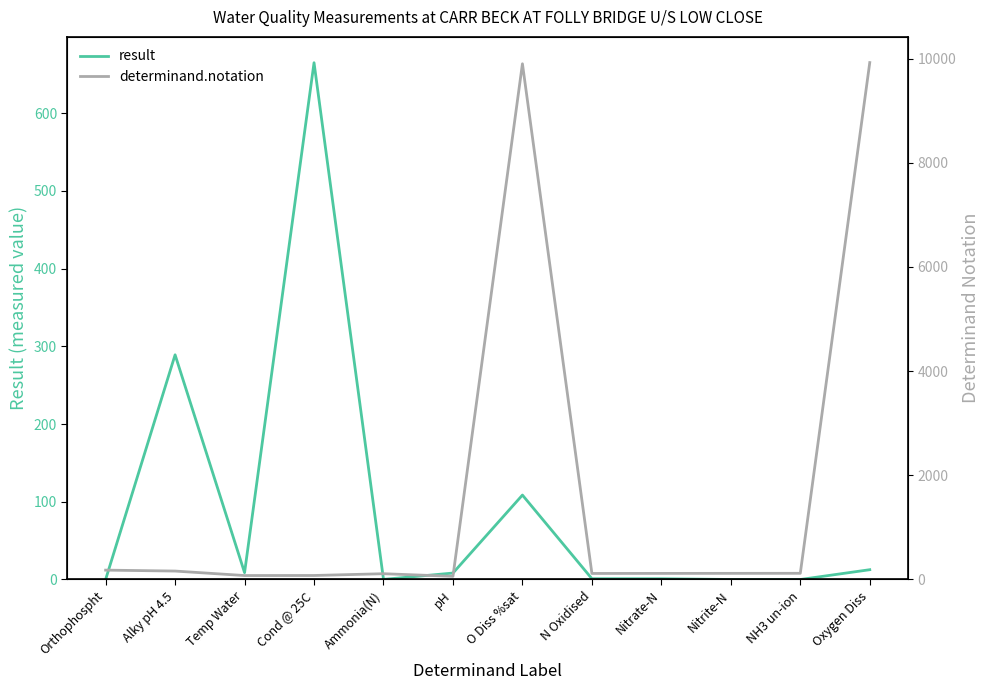

Reading right to left, list all the values displayed in this chart.

result: 12.6	0.0	0.0	1.0	1.0	108.6	8.3	0.2	664.7	8.8	289.0	0.0
determinand.notation: 9924.0	119.0	118.0	117.0	116.0	9901.0	61.0	111.0	77.0	76.0	162.0	180.0